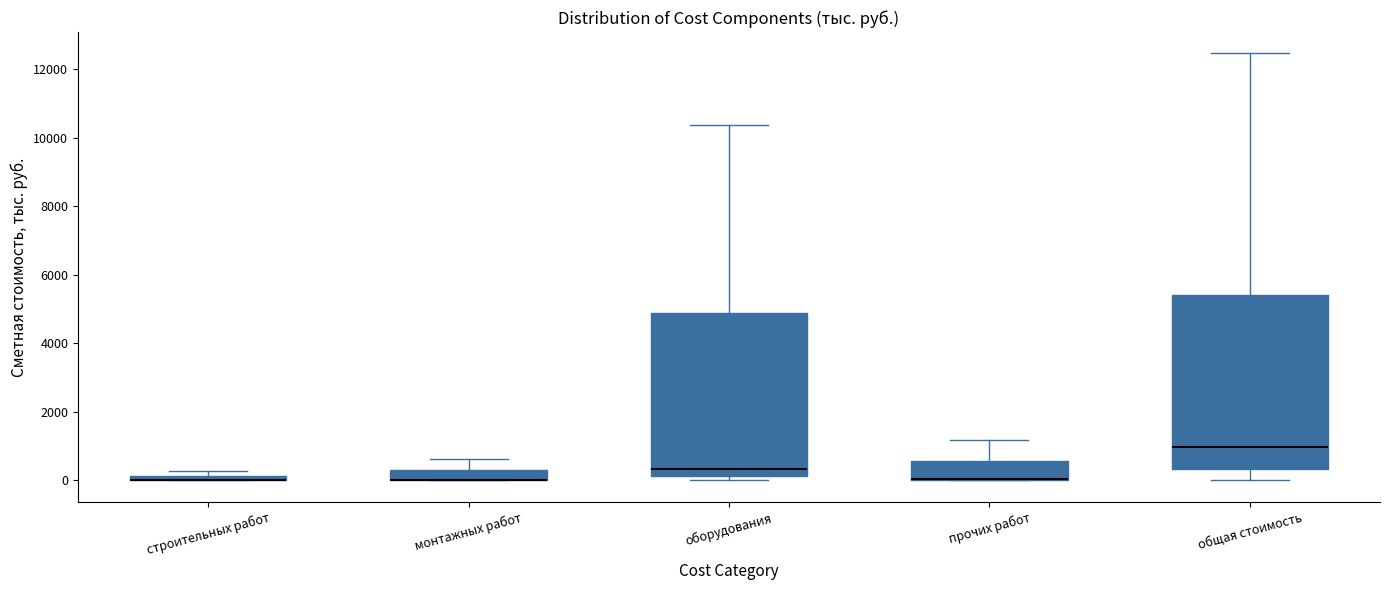

Comparing the boxes themselves (not the whiskers), which one is the tallest?

общая стоимость